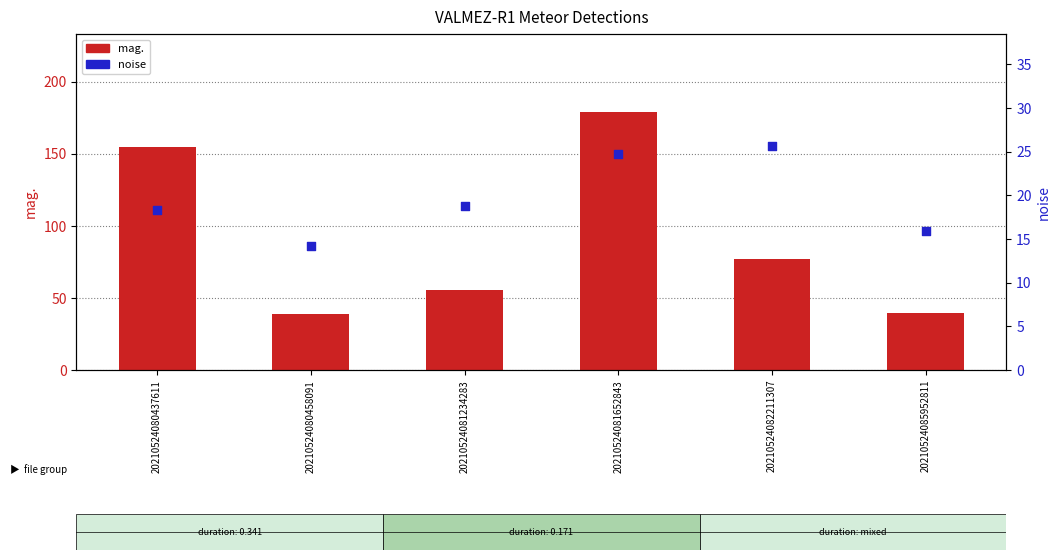

At which category is the sum across all series the highest?

20210524081652843